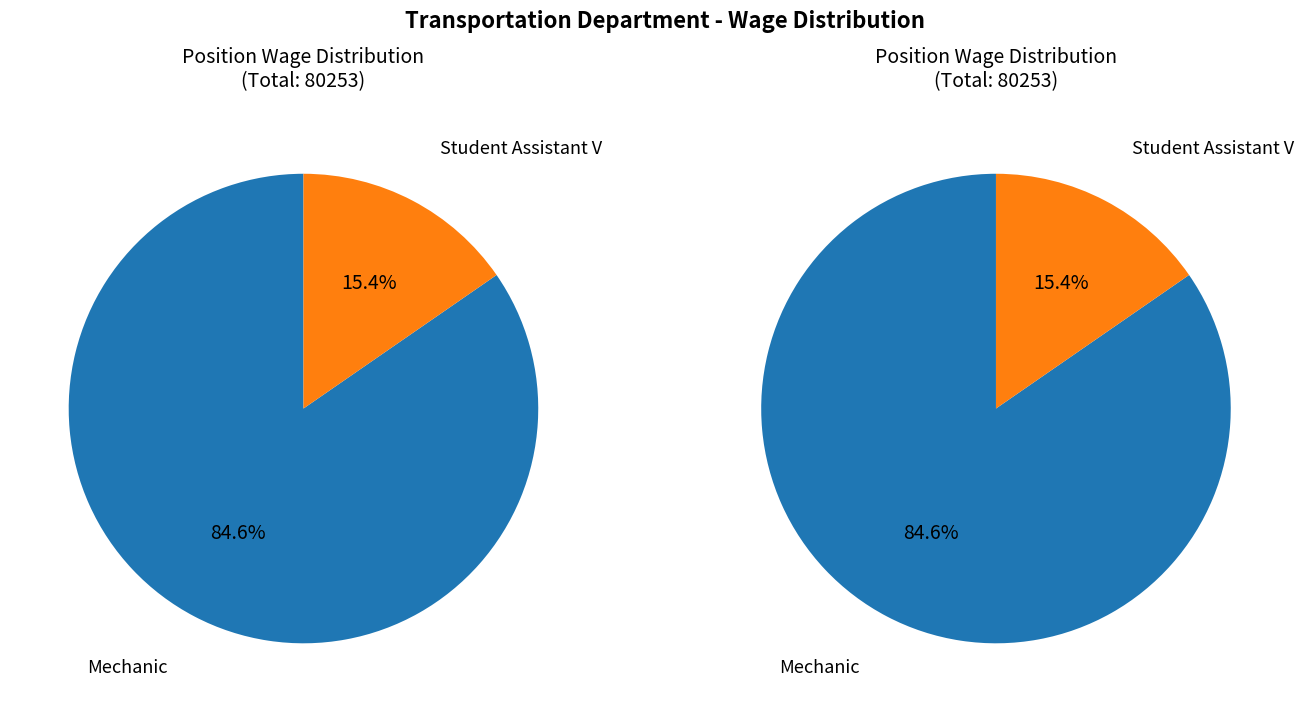

Rank the categories by value from highest to lowest.

Mechanic, Student Assistant V